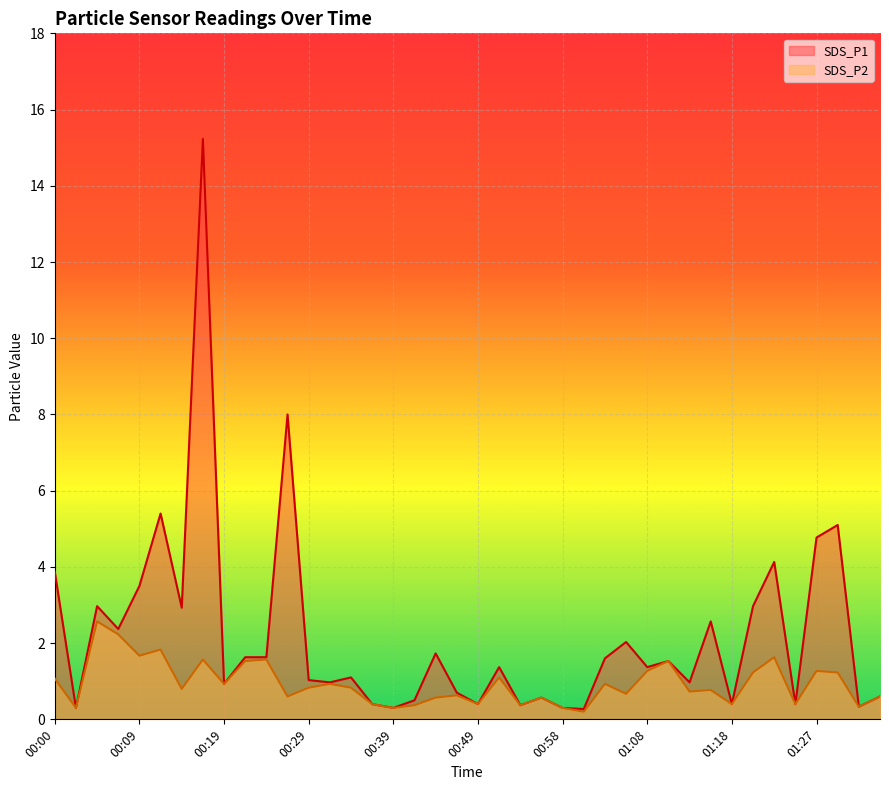

What is the label of the 39th point from the left?

01:32